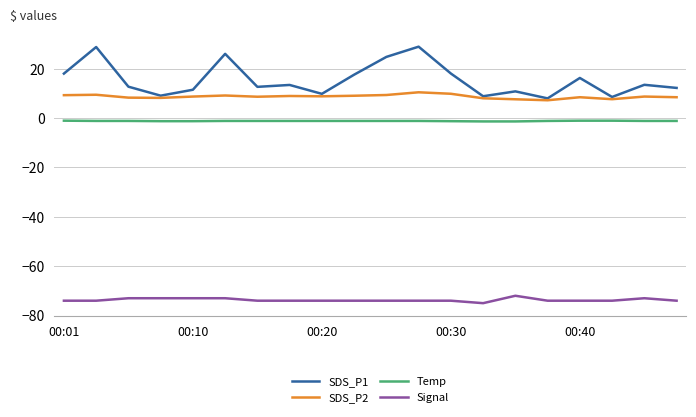

What is the difference between the maximum and minimum values in the Signal series?

3.0